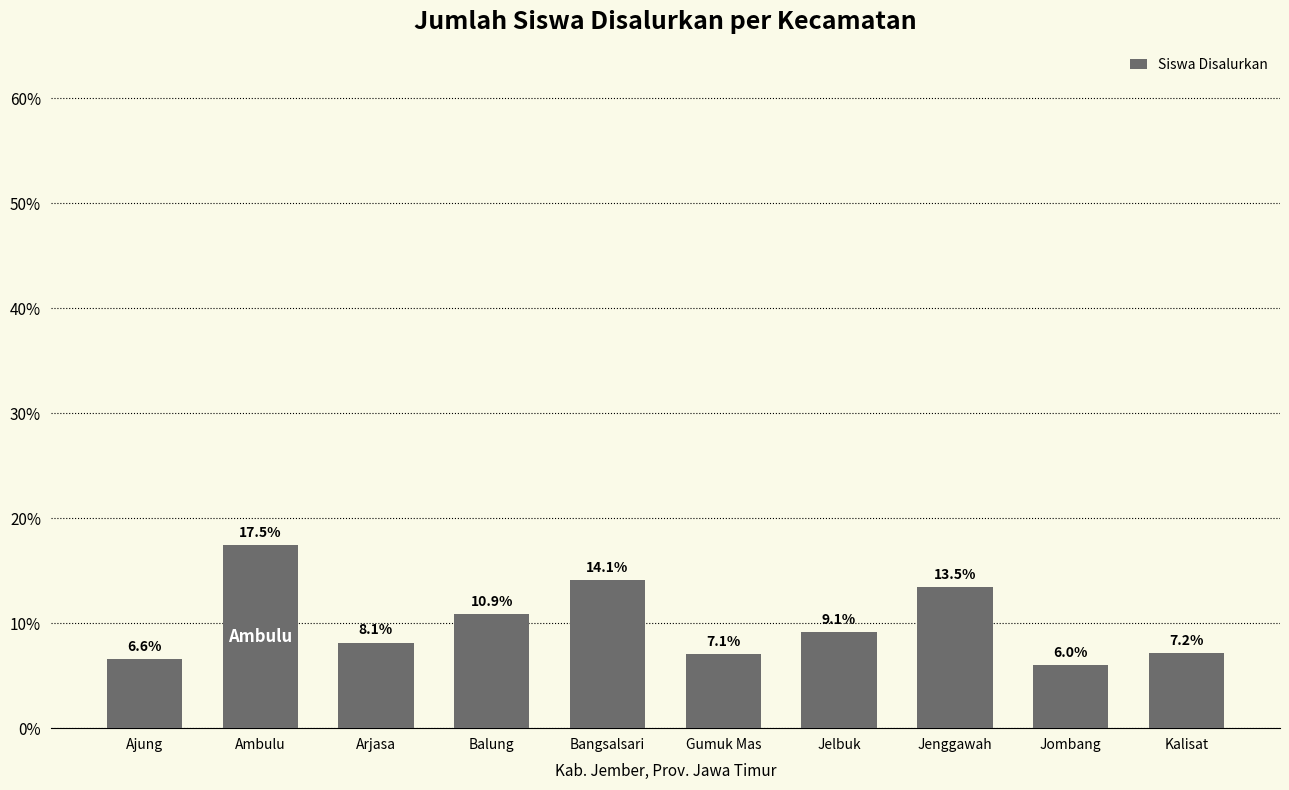

The value at Kalisat is 3.1. True or false?

False